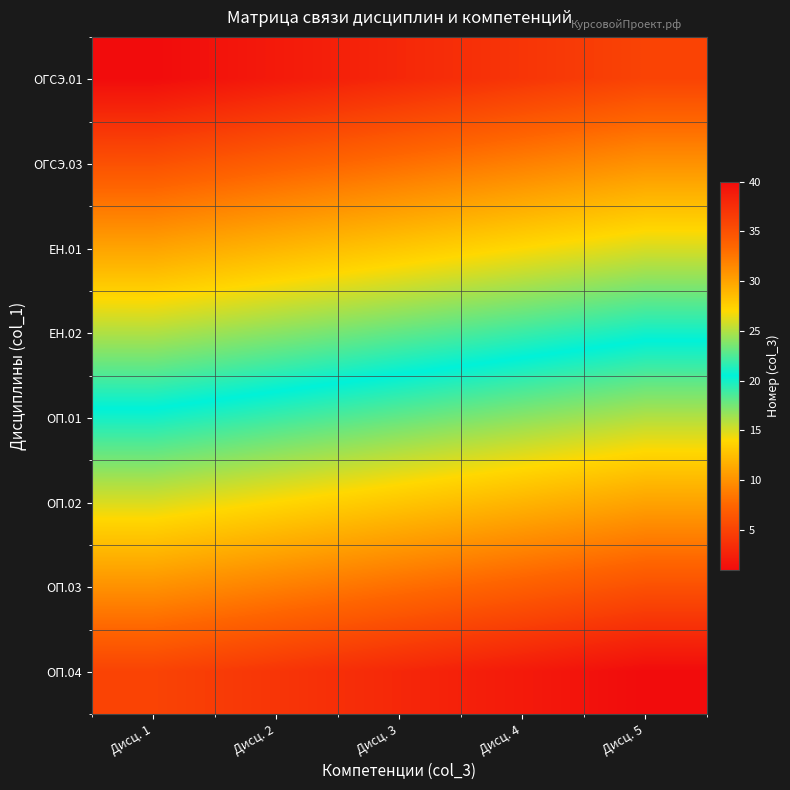

Which series changed the most between Дисц. 1 and Дисц. 5?

ОГСЭ.01